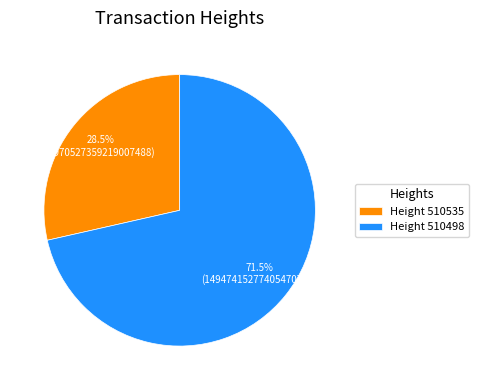

Is the sum of Height 510498 and Height 510535 greater than half?

Yes